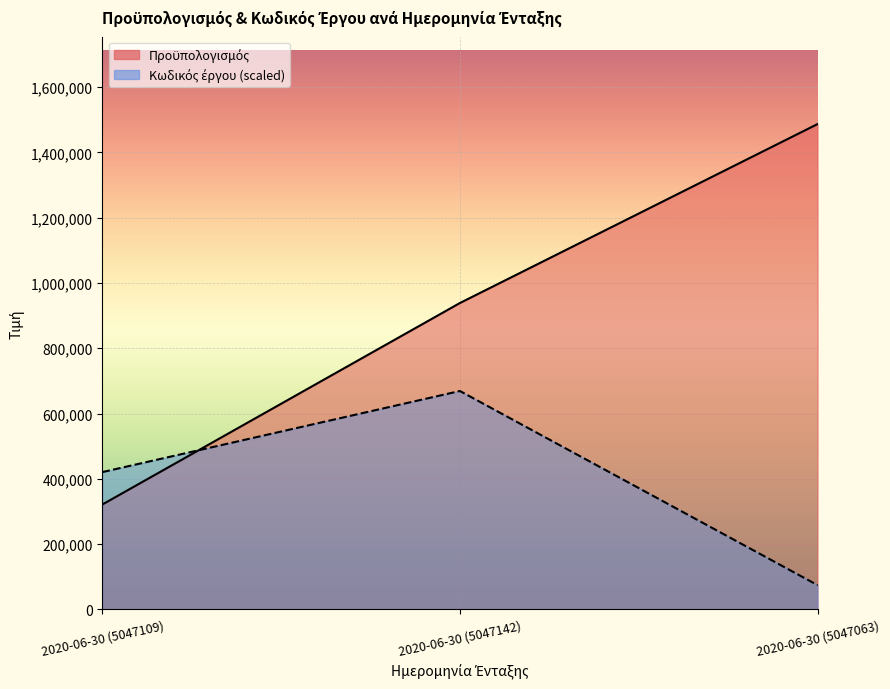

Is the value of Κωδικός έργου at 2020-06-30 (5047109) greater than the value of Προϋπολογισμός at 2020-06-30 (5047109)?

Yes